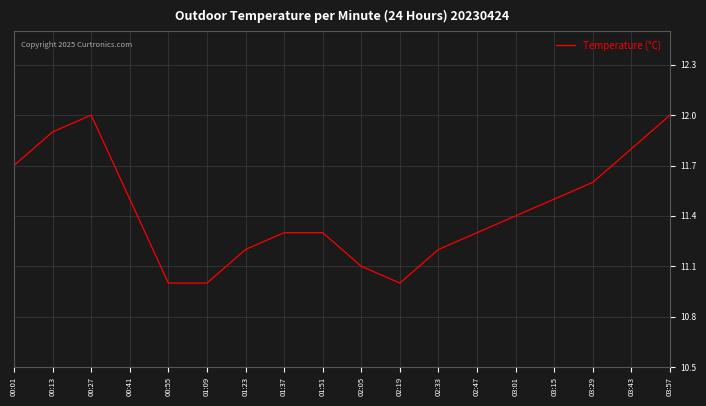

Does the chart have visible grid lines?

Yes